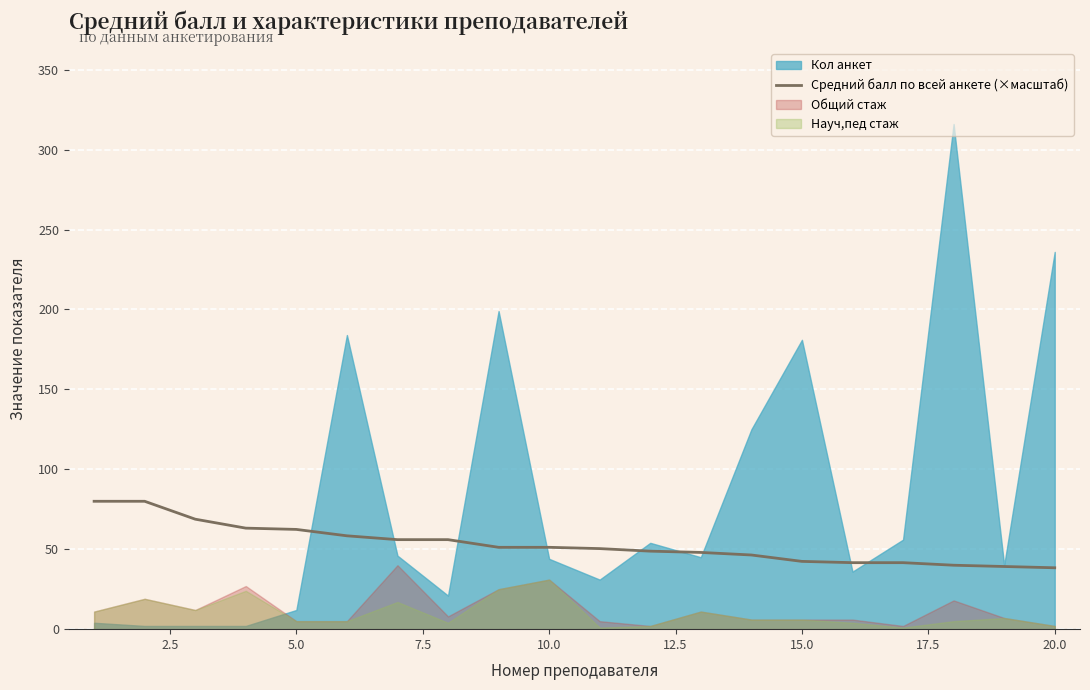

The Средний балл по всей анкете (×масштаб) series shows 10.1 at 20.0. True or false?

False